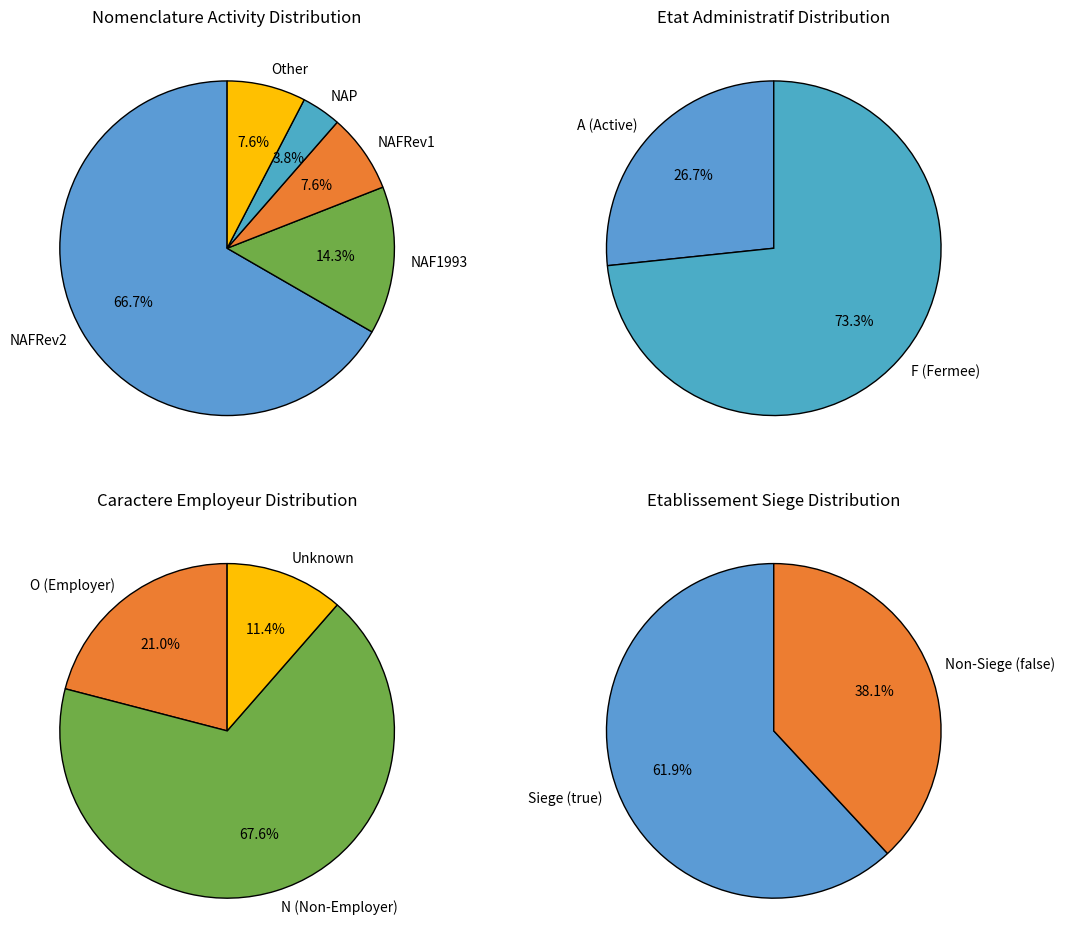

How many slices are in this pie chart?

2